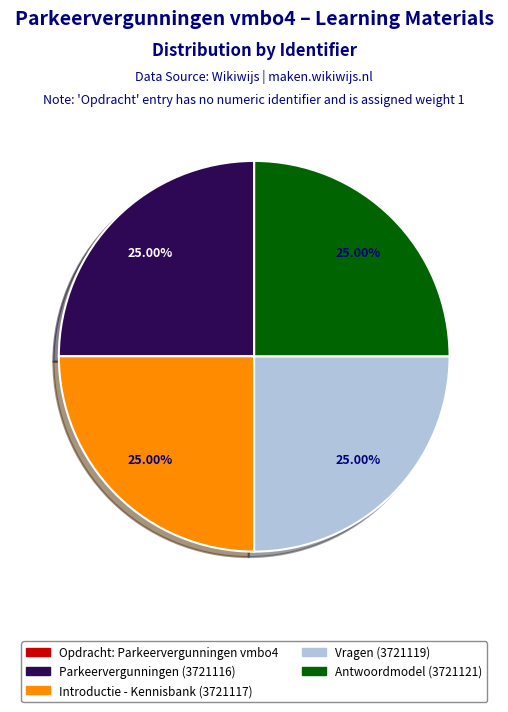

Does Parkeervergunningen (3721116) account for over 50% of the chart?

No